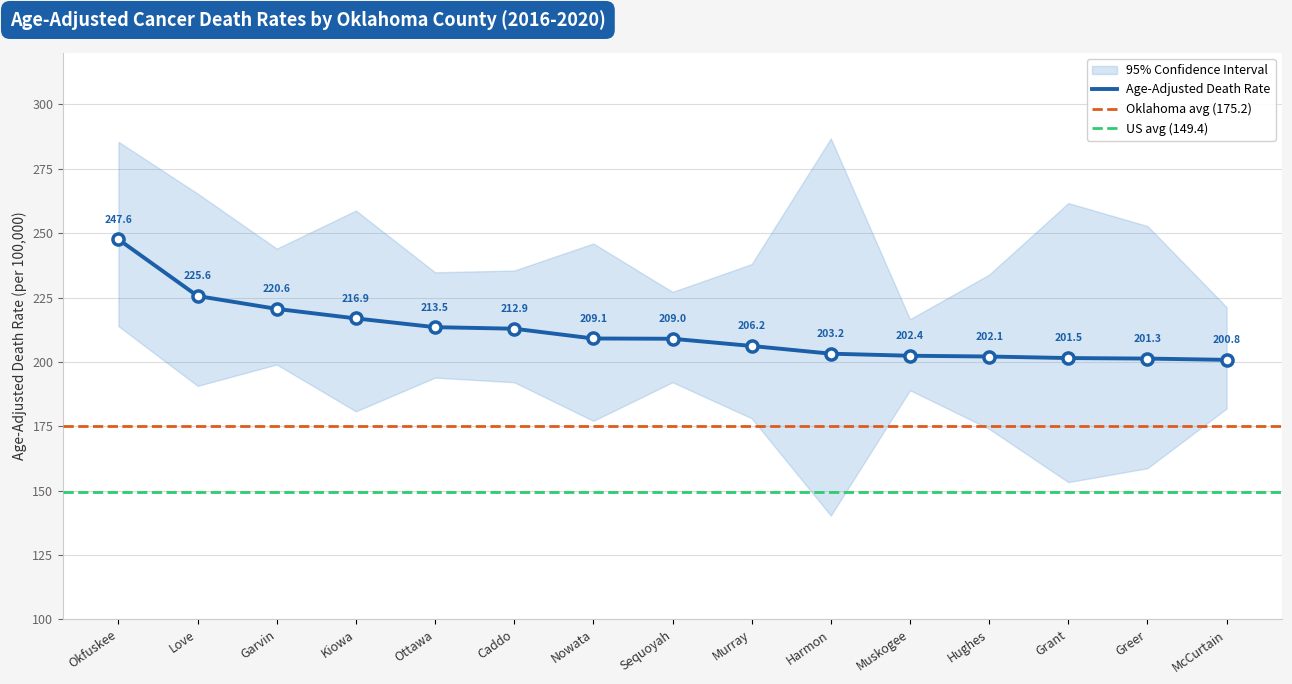

True or false: Lower CI has a value of 92.9 at Muskogee.

False